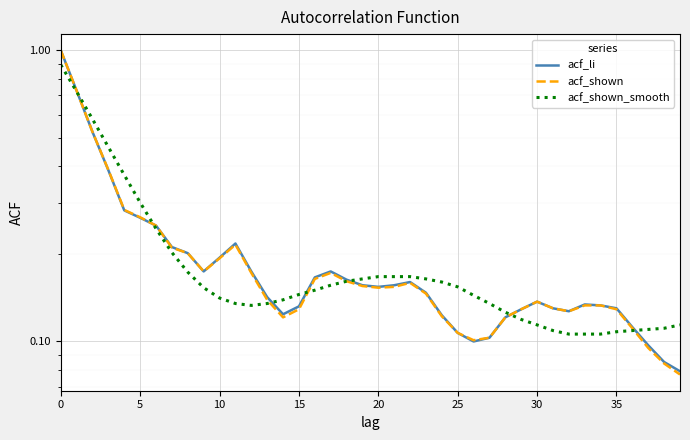

What is the difference between the maximum and minimum values in the acf_li series?

0.9